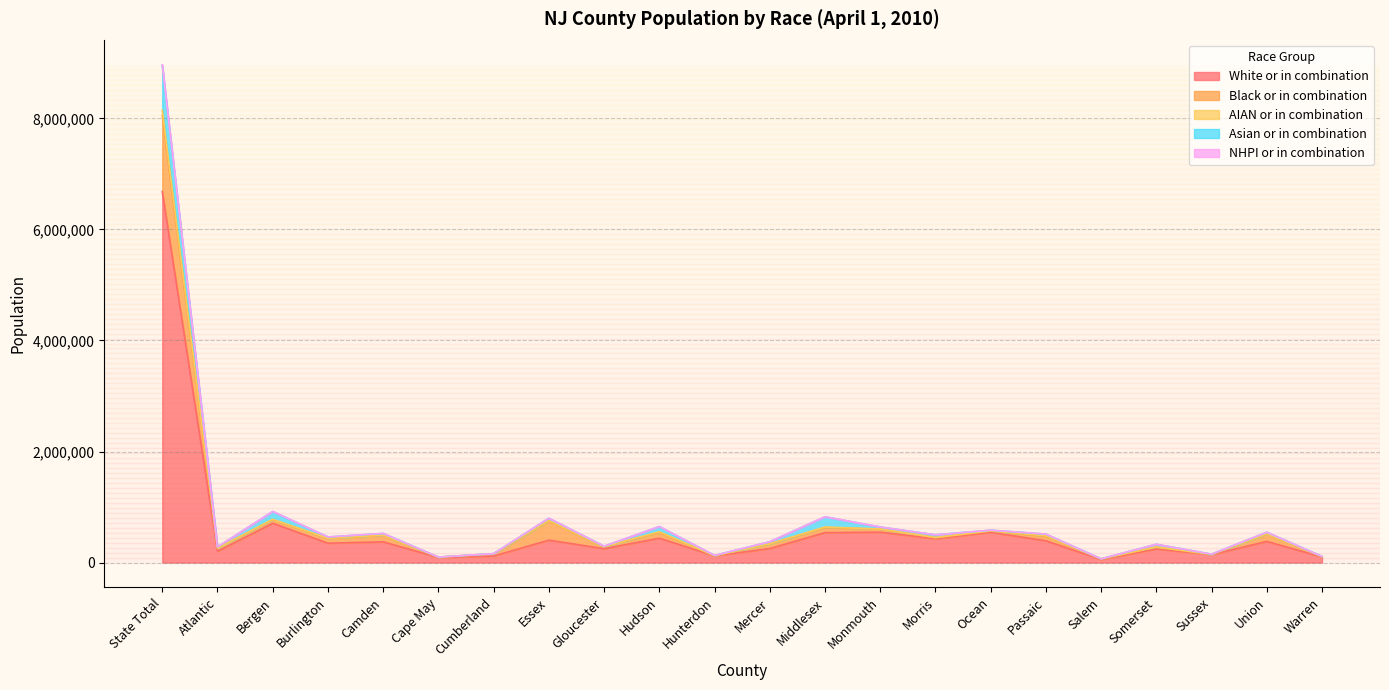

Between Cape May and Somerset, which is larger?

Somerset